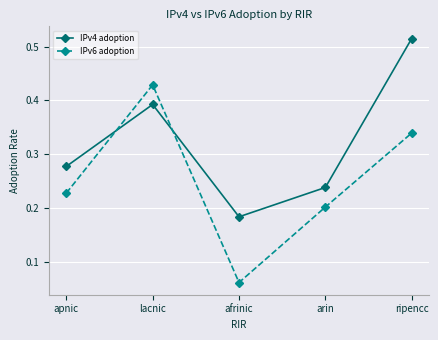

Which series has the largest total across all categories?

IPv4 adoption